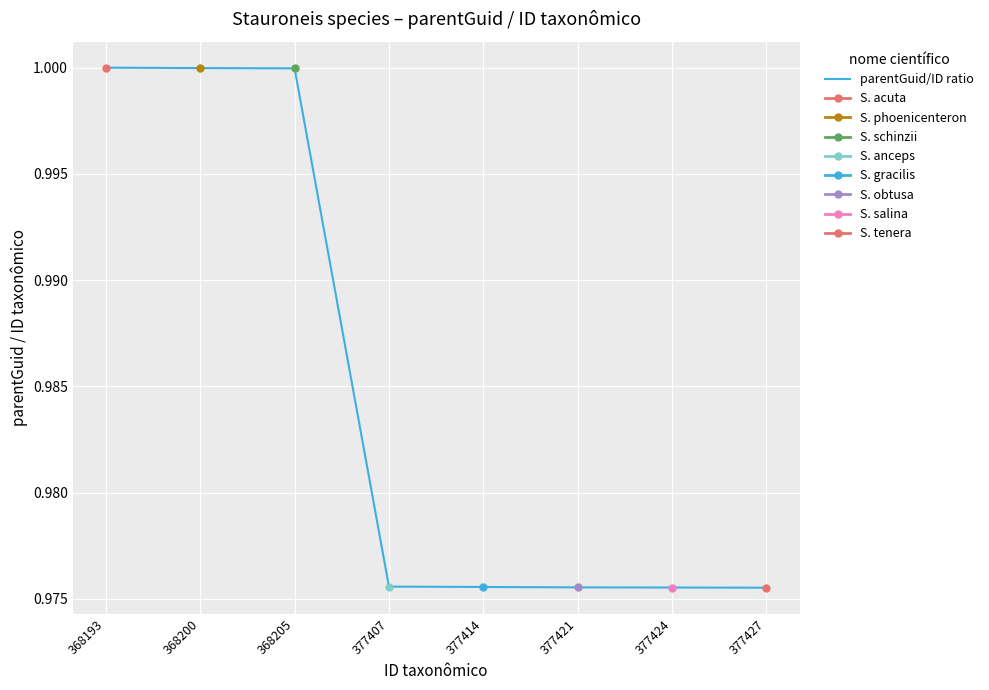

What is the greatest value displayed?

1.0